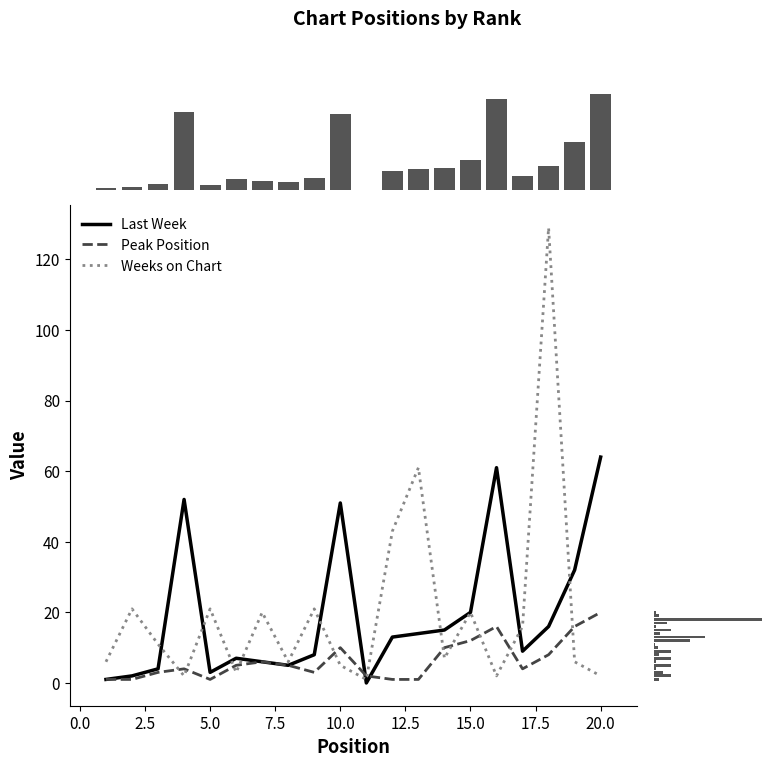

What is the value of the Peak Position bar at the 5th from the left?

1